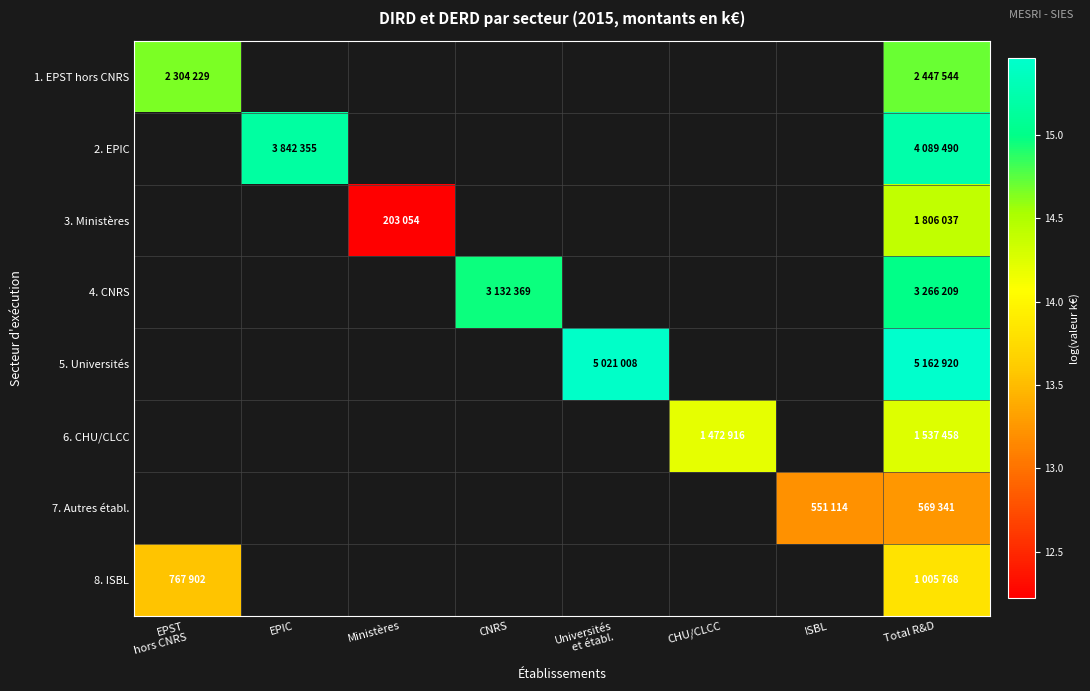

How many series are shown in this chart?

8